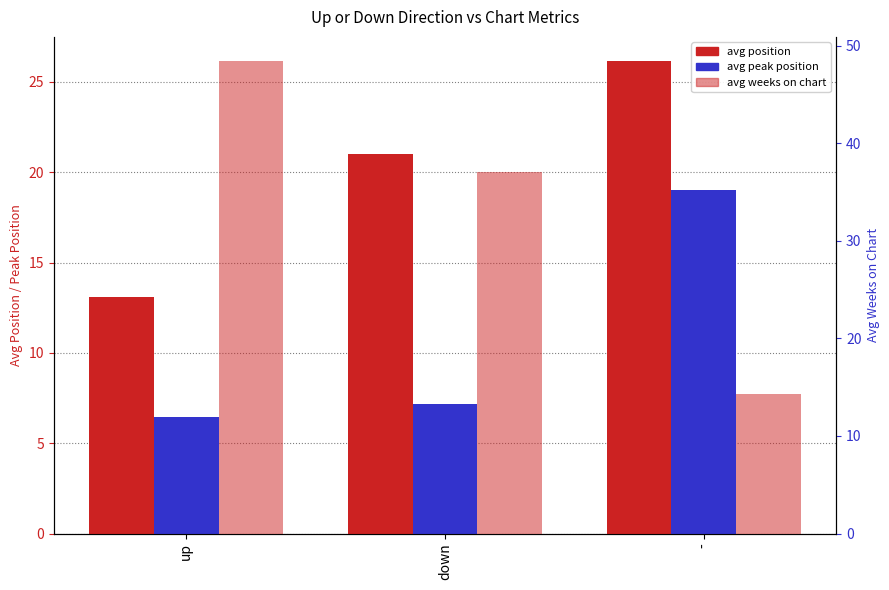

How many categories are shown in the chart?

3